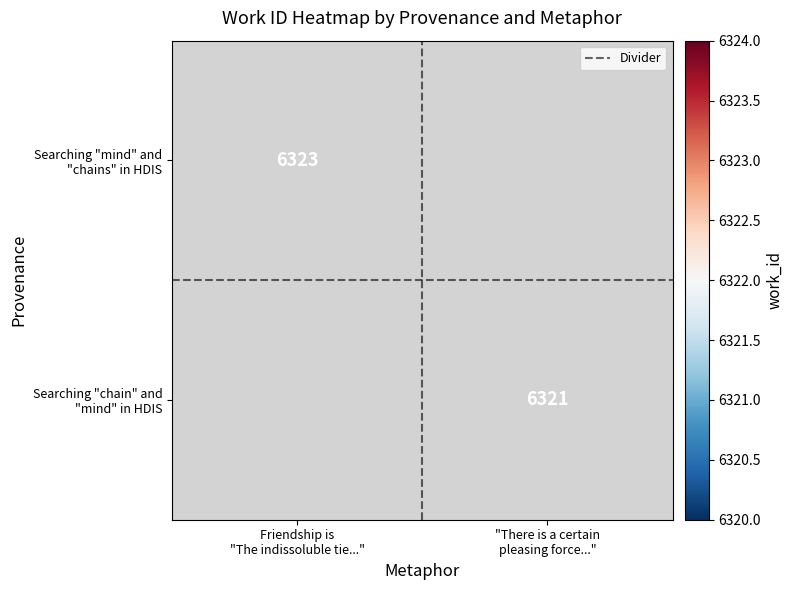

True or false: Divider has a value of 0.3 at "There is a certain
pleasing force...".

False